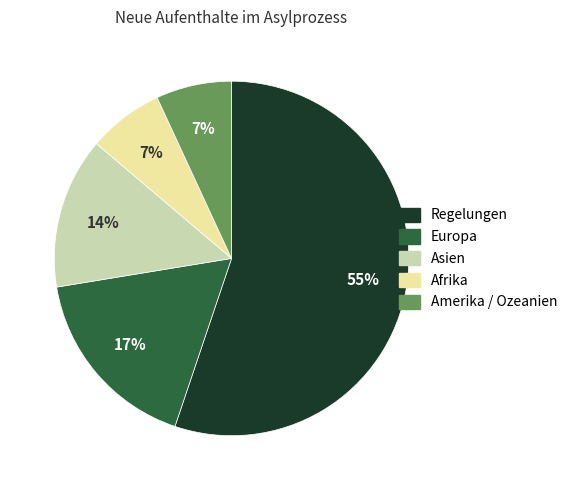

Combined, do Amerika / Ozeanien and Europa account for over 50%?

No